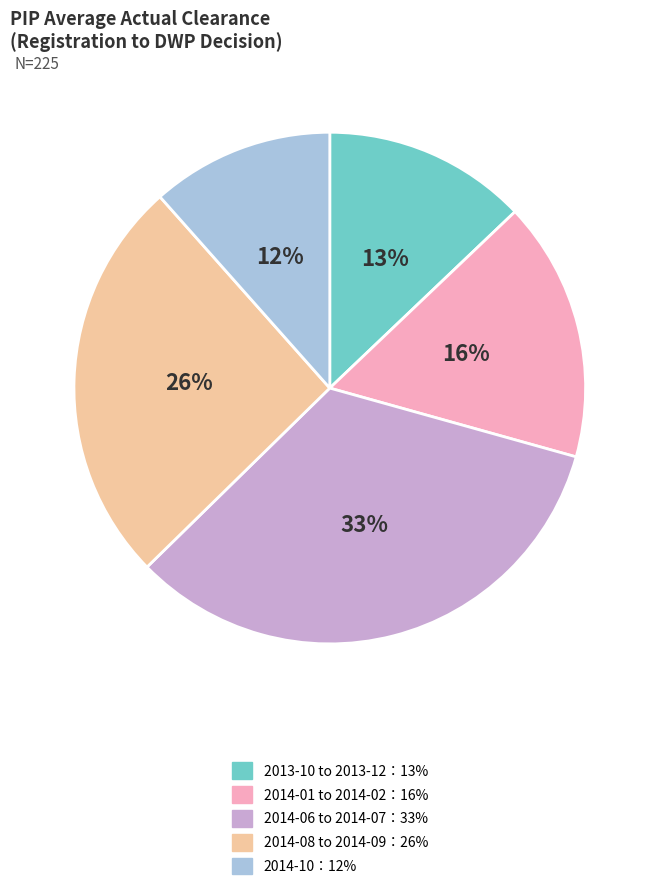

Does any single category account for the majority?

No